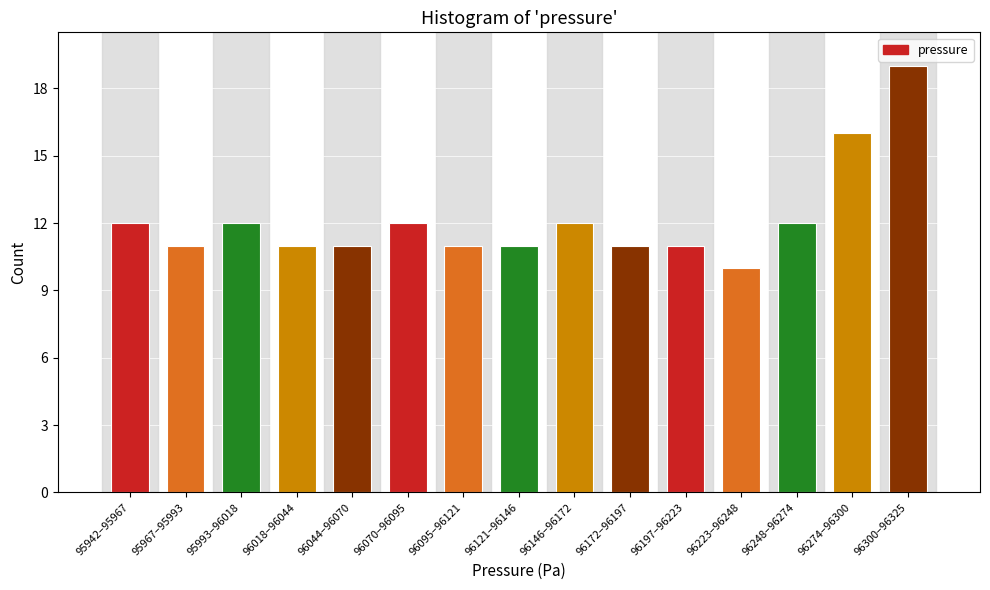

Reading left to right, extract all data points from this chart.

95942–95967=12	95967–95993=11	95993–96018=12	96018–96044=11	96044–96070=11	96070–96095=12	96095–96121=11	96121–96146=11	96146–96172=12	96172–96197=11	96197–96223=11	96223–96248=10	96248–96274=12	96274–96300=16	96300–96325=19